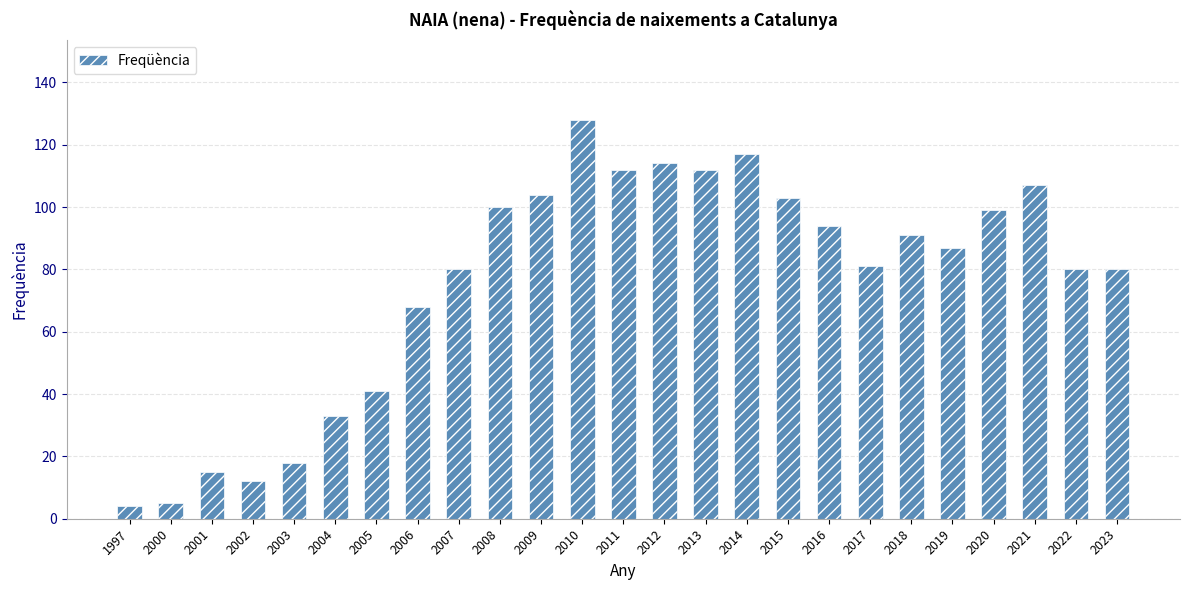

True or false: the data shows 80 at 2022.

True